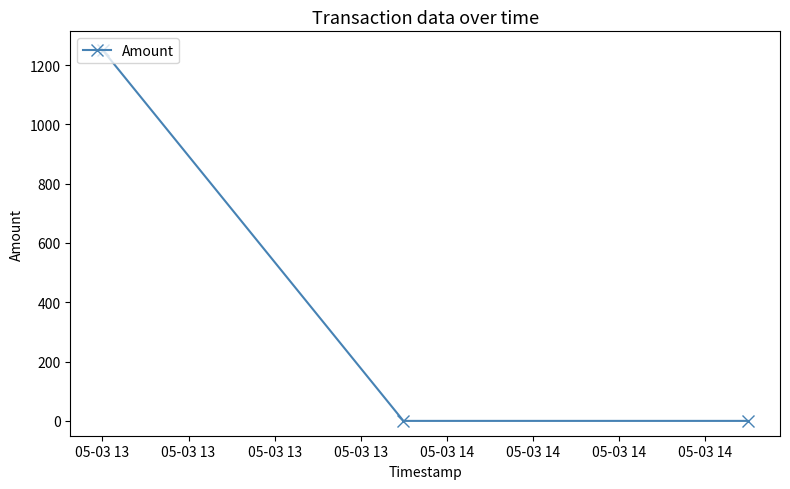

What is the greatest value displayed?

1251